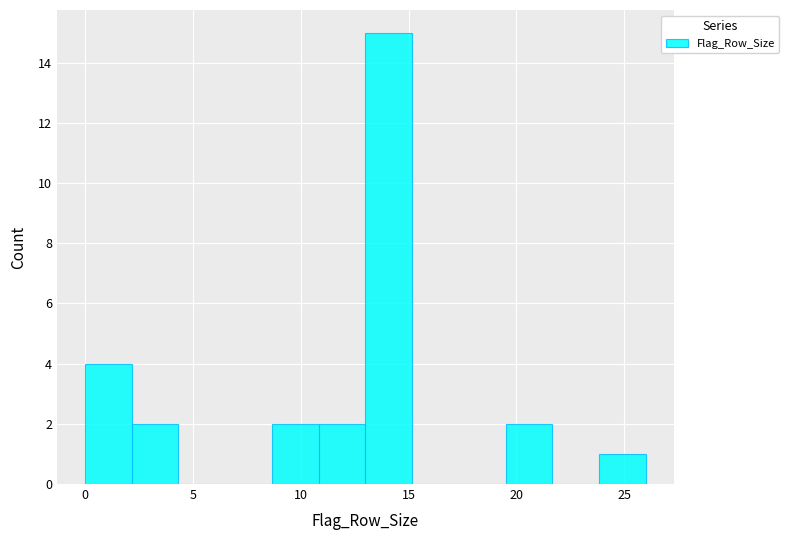

Reading left to right, transcribe this chart: for each bar, give the range it covers on the x-axis and its height. Neither the bar edges nor the heights are printed on the chart, so give them approximately, as read against the axes.

0.0 to 2.0: 4
2.0 to 4.5: 2
4.5 to 6.5: 0
6.5 to 8.5: 0
8.5 to 11.0: 2
11.0 to 13.0: 2
13.0 to 15.0: 15
15.0 to 17.5: 0
17.5 to 19.5: 0
19.5 to 21.5: 2
21.5 to 24.0: 0
24.0 to 26.0: 1